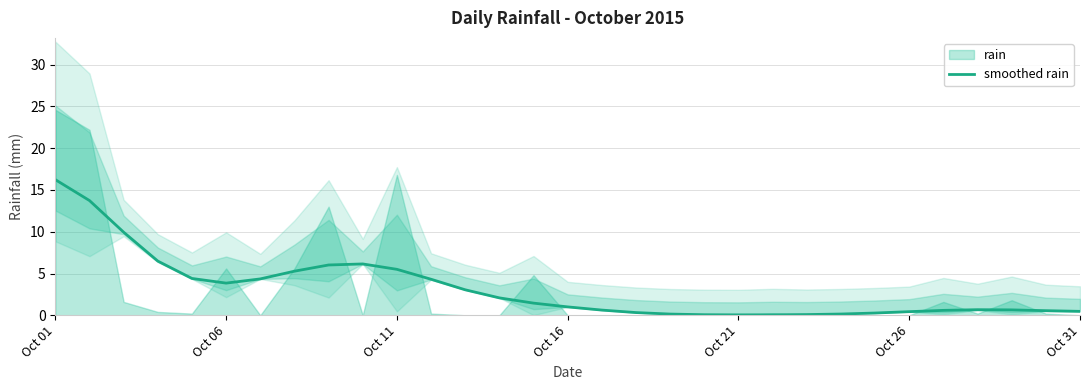

What is the highest value of the smoothed rain series?

16.2